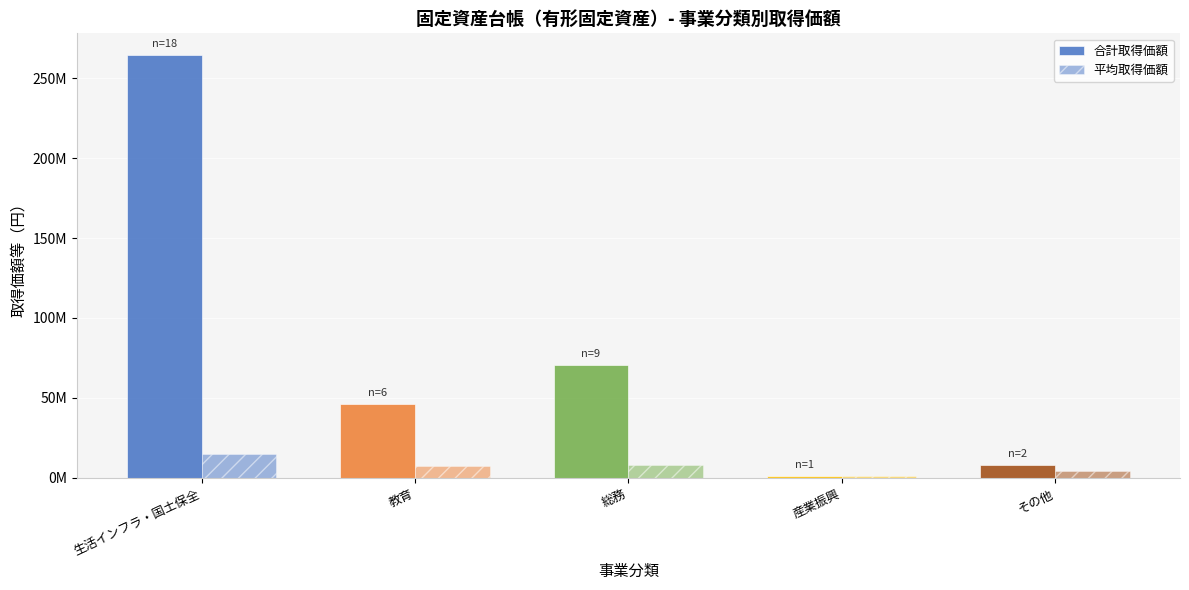

Reading left to right, extract all data points from this chart.

合計取得価額: 生活インフラ・国土保全=264750000.0	教育=46250000.0	総務=70620000.0	産業振興=1300000.0	その他=8360000.0
平均取得価額: 生活インフラ・国土保全=14708333.3	教育=7708333.3	総務=7846666.7	産業振興=1300000.0	その他=4180000.0